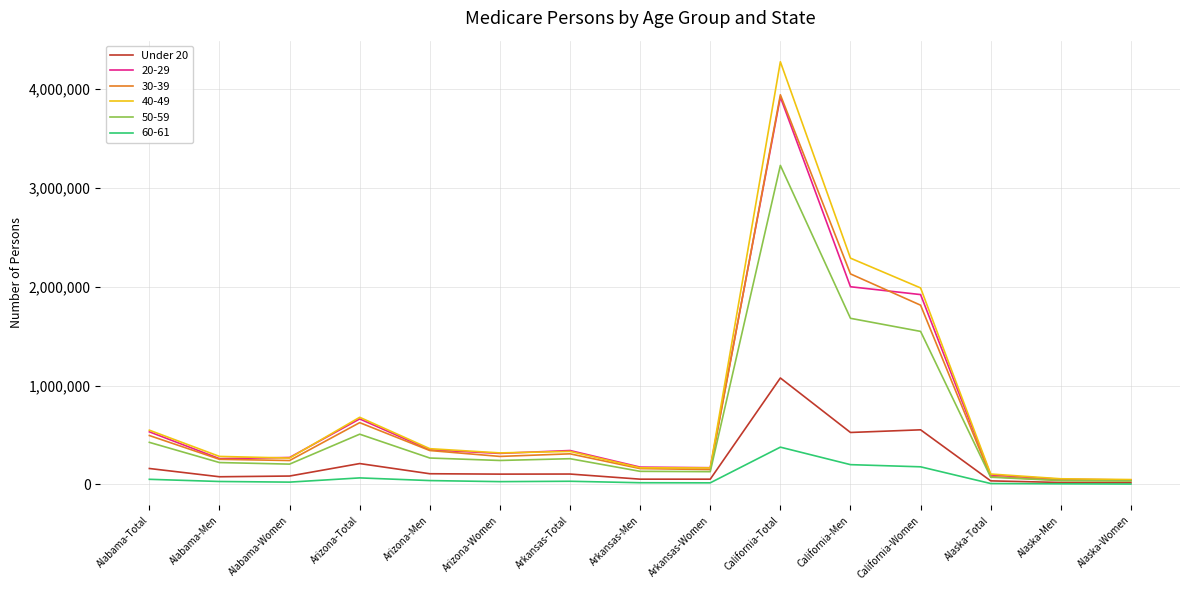

What is the minimum value shown in the chart?

2880